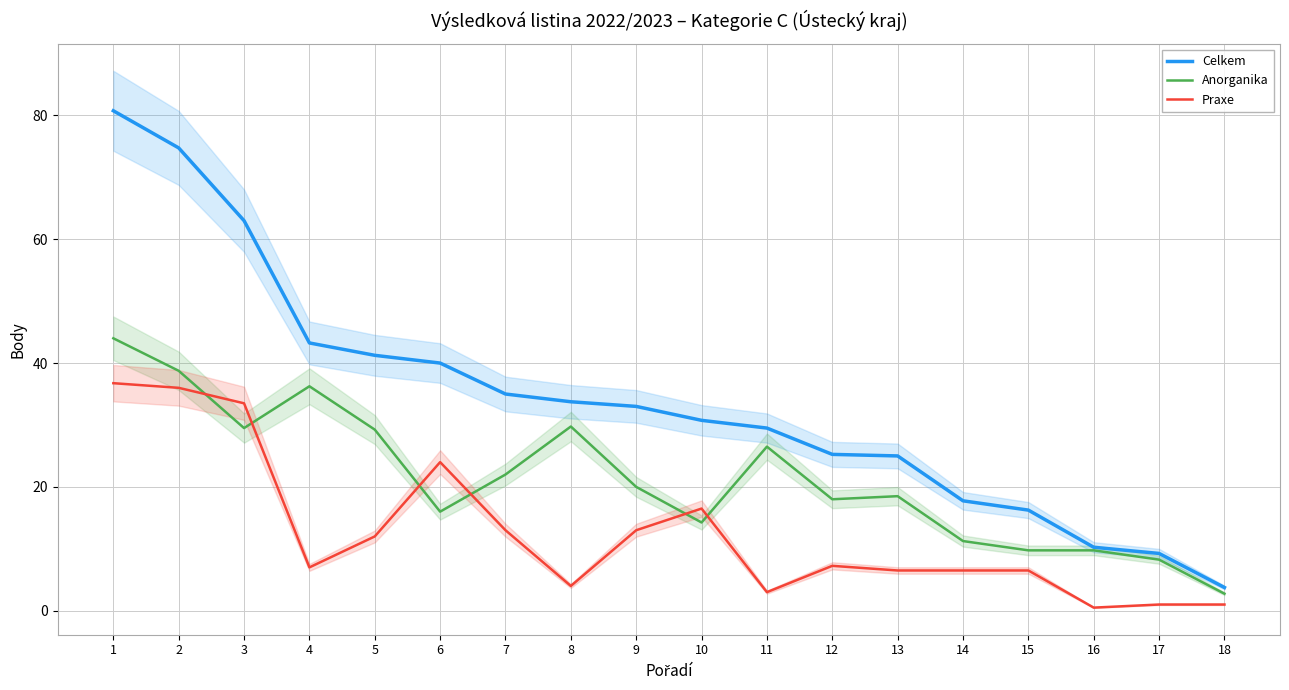

True or false: Anorganika and Praxe intersect in this chart.

True